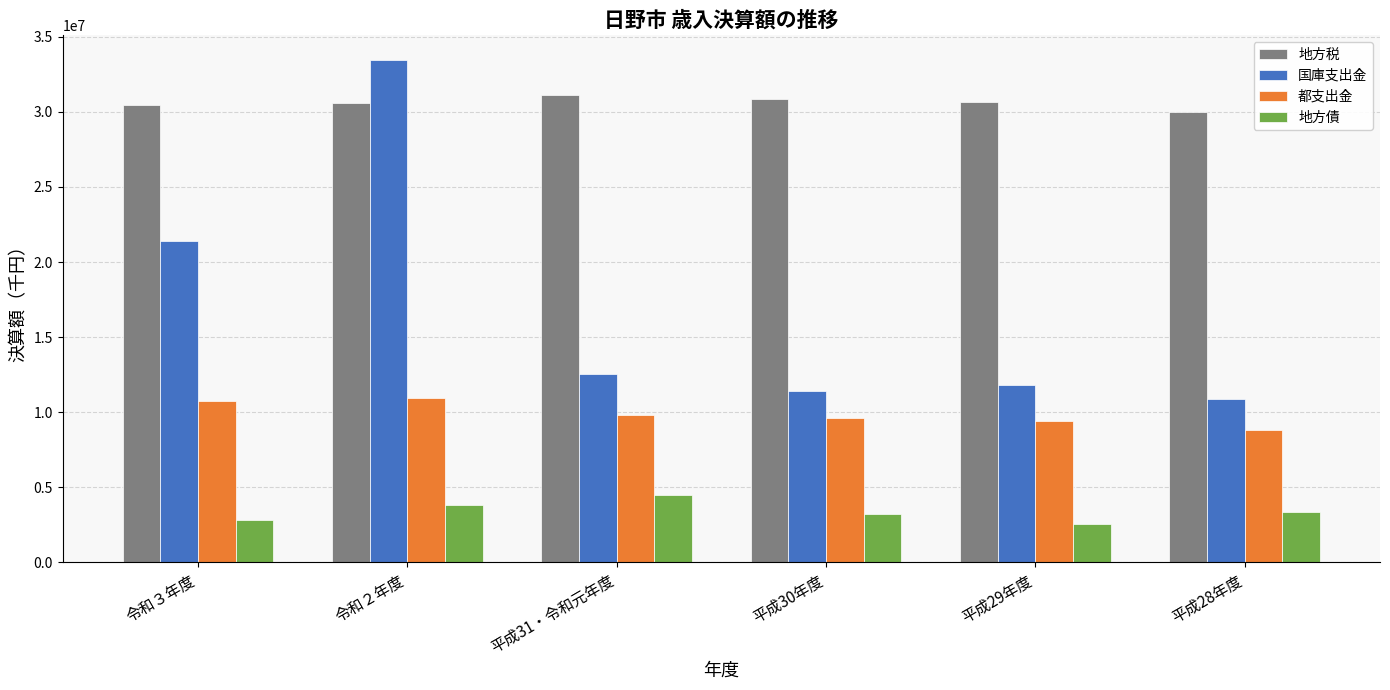

Which series has the largest total across all categories?

地方税